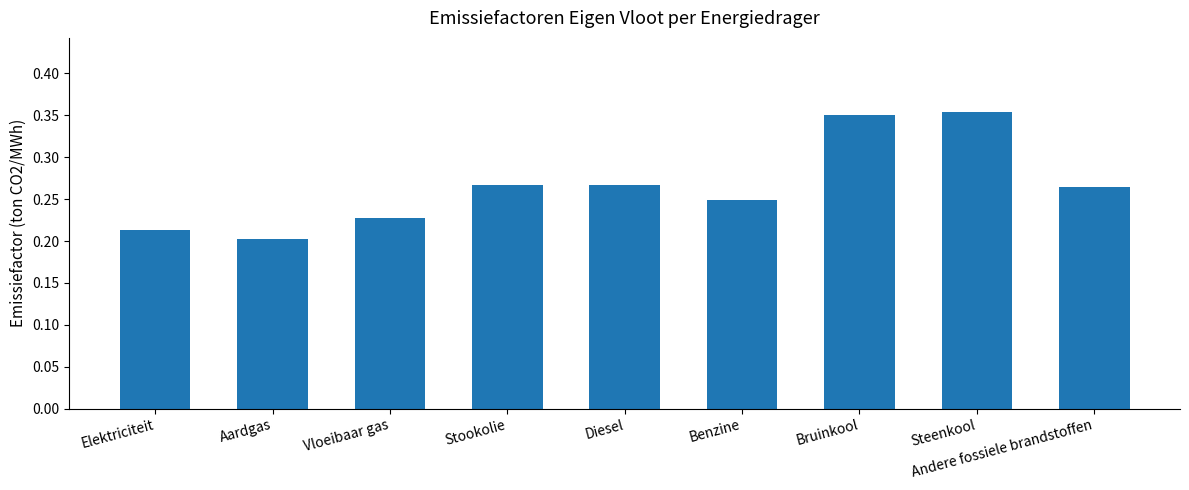

What is the sum of all values?

2.4